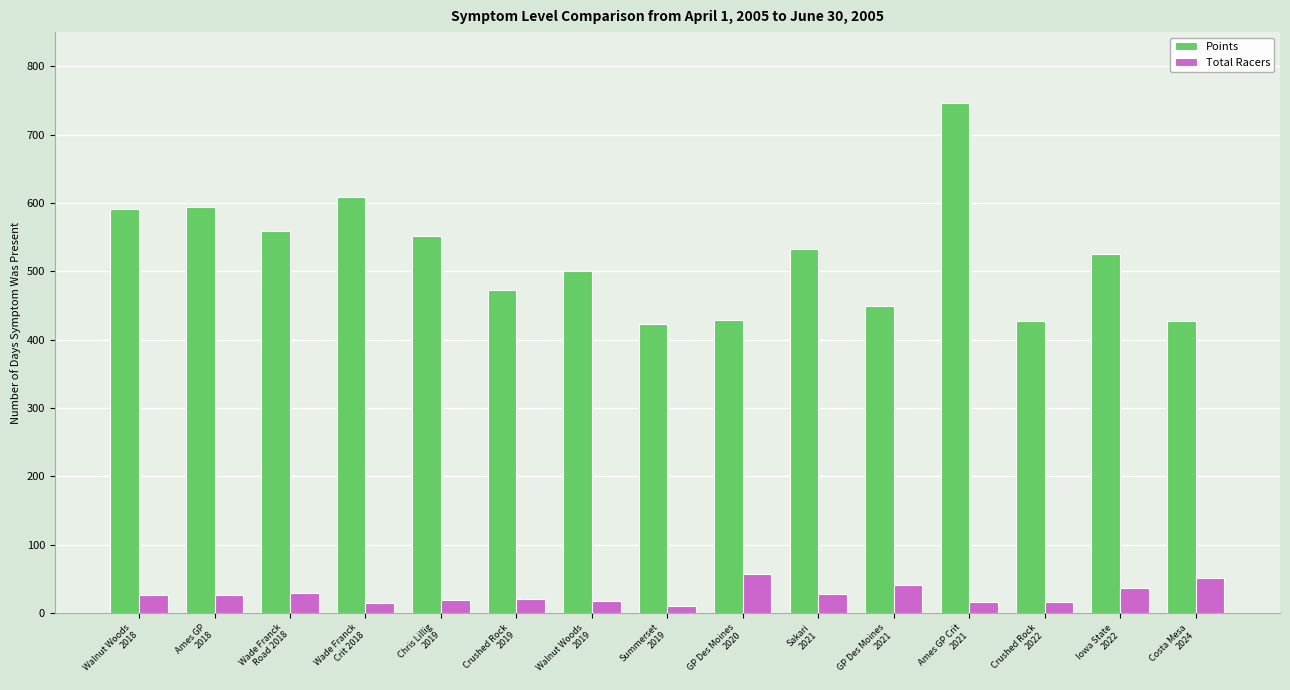

What is the spread (max minus min) of values at Crushed Rock
2022?

411.6